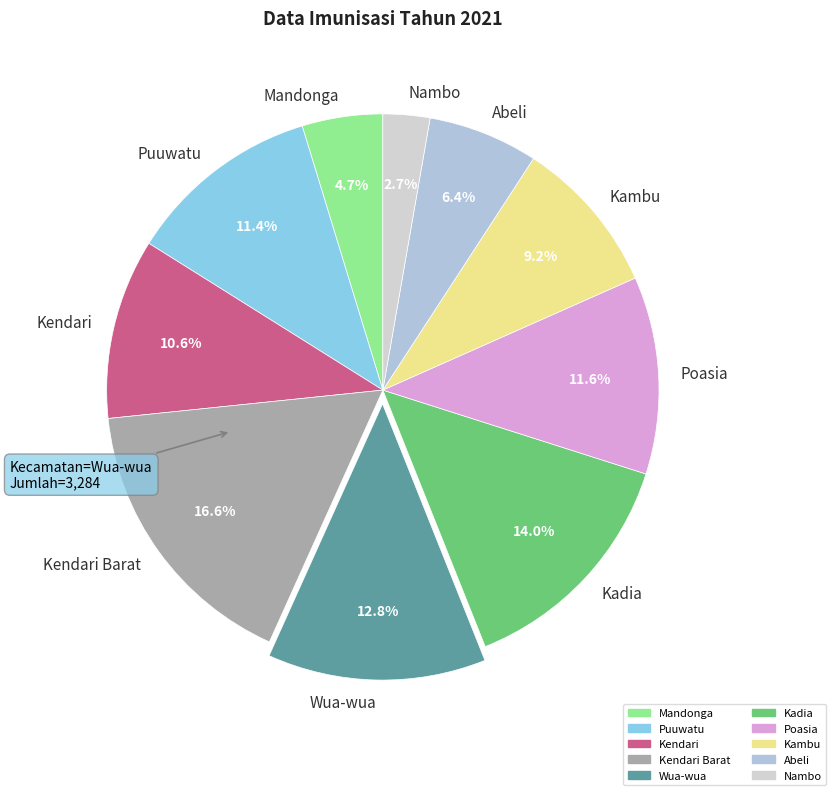

True or false: Wua-wua accounts for 13% of the total.

True